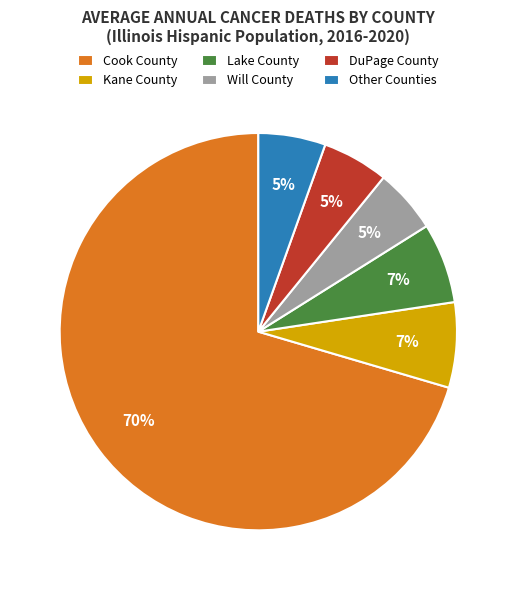

Is the sum of Kane County and DuPage County greater than half?

No